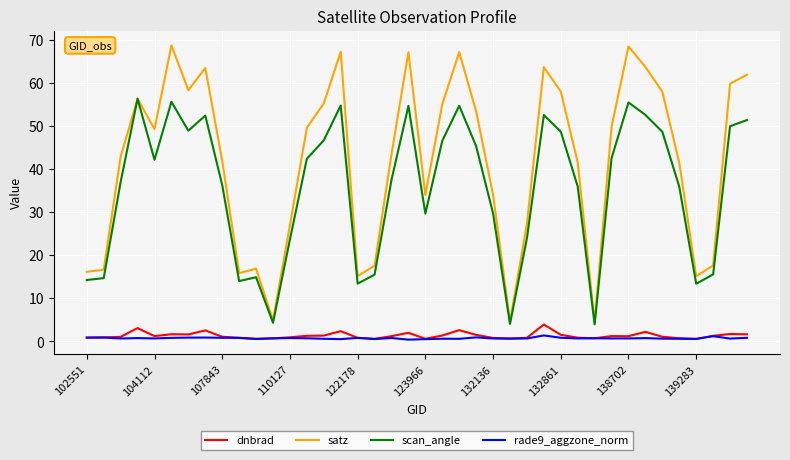

What is the highest value of the satz series?

68.6